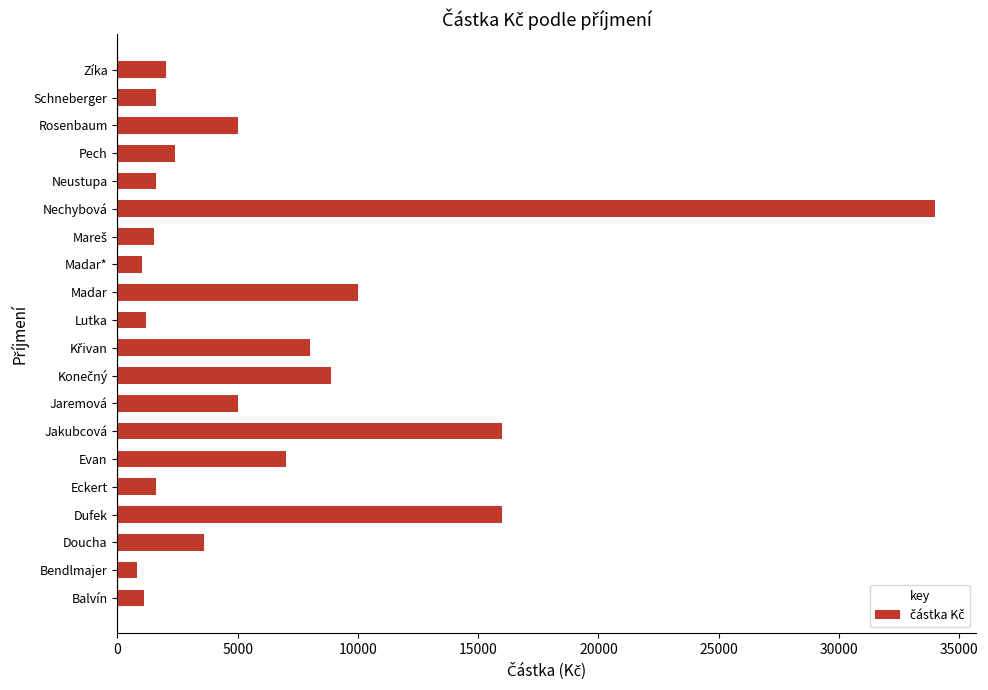

The value at Madar is 2631. True or false?

False